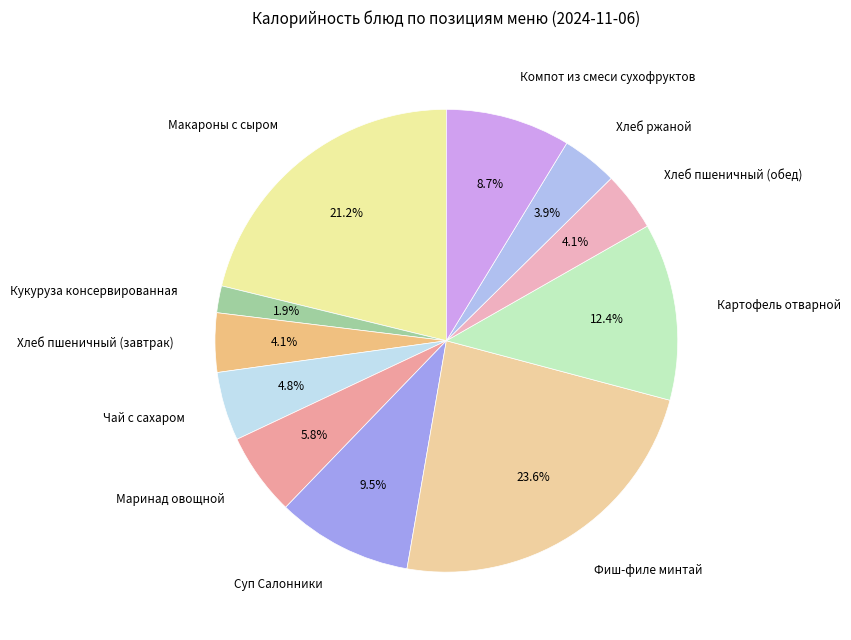

What is the total percentage of Суп Салонники and Хлеб пшеничный (обед)?

13.6%